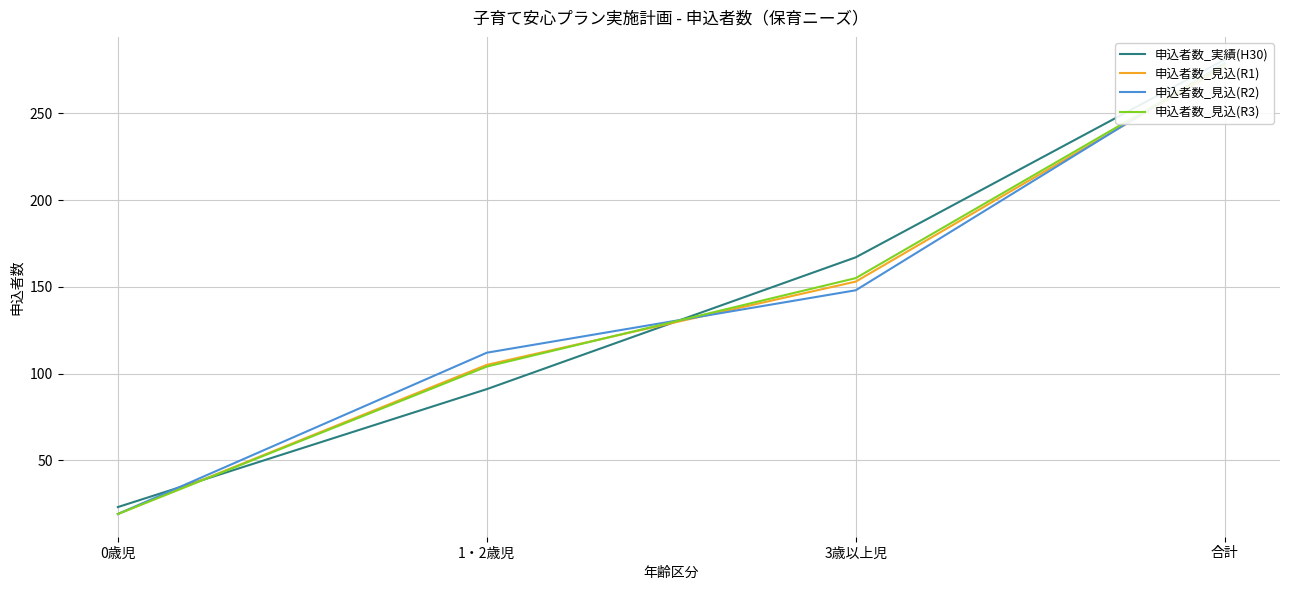

Which category has the highest value across all series?

合計